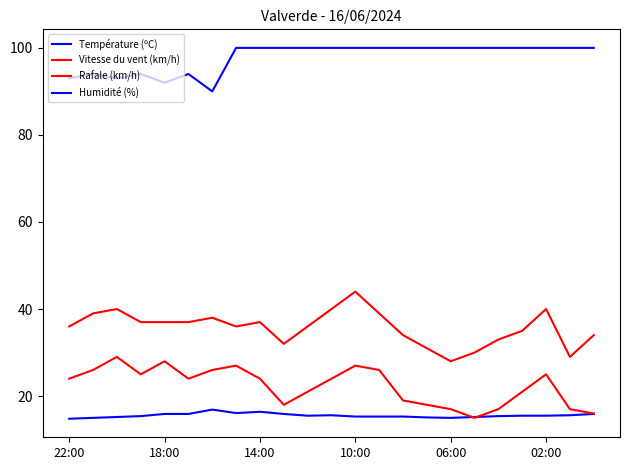

Does the chart have visible grid lines?

No